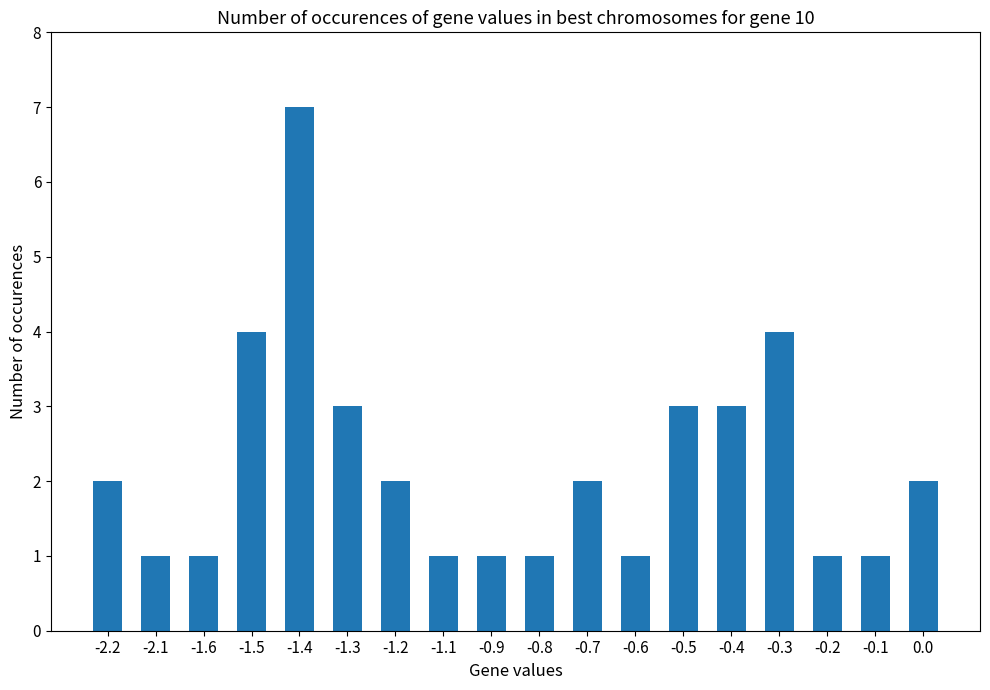

Between -1.3 and -2.2, which is larger?

-1.3